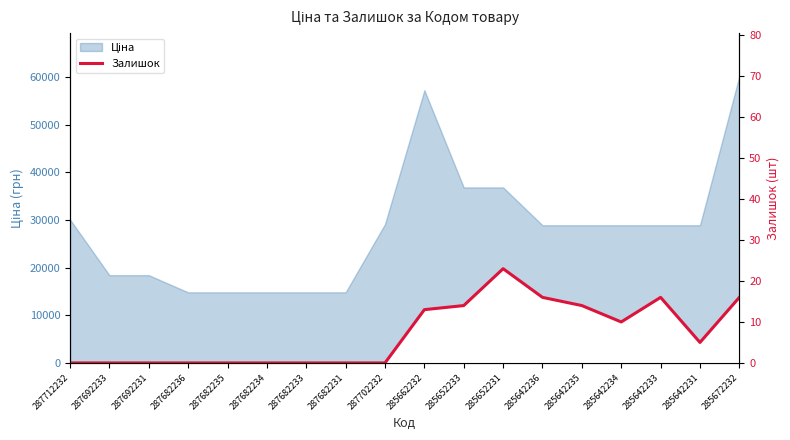

Count the number of values greater than 5.

8